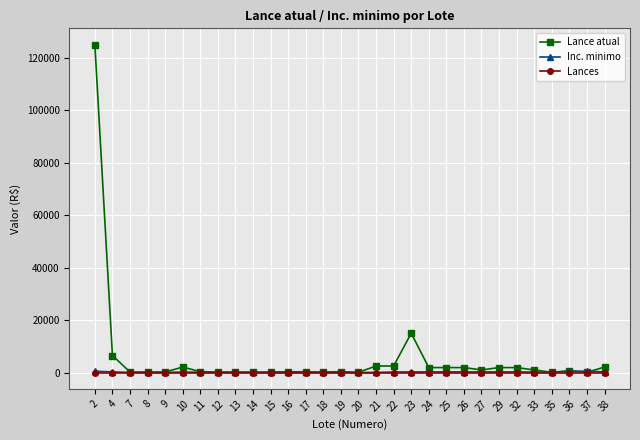

Which series has the widest spread of values?

Lance atual